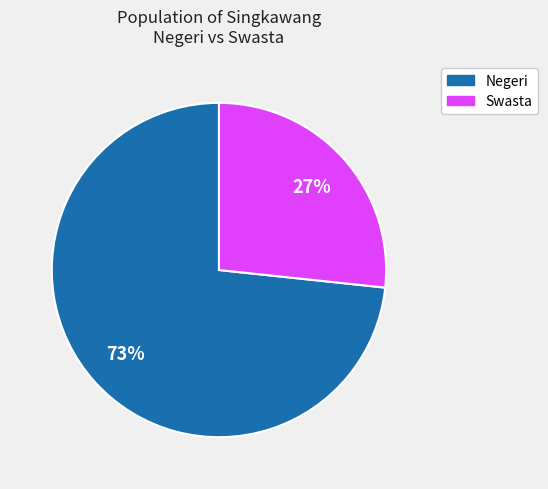

Count the number of slices in the pie.

2